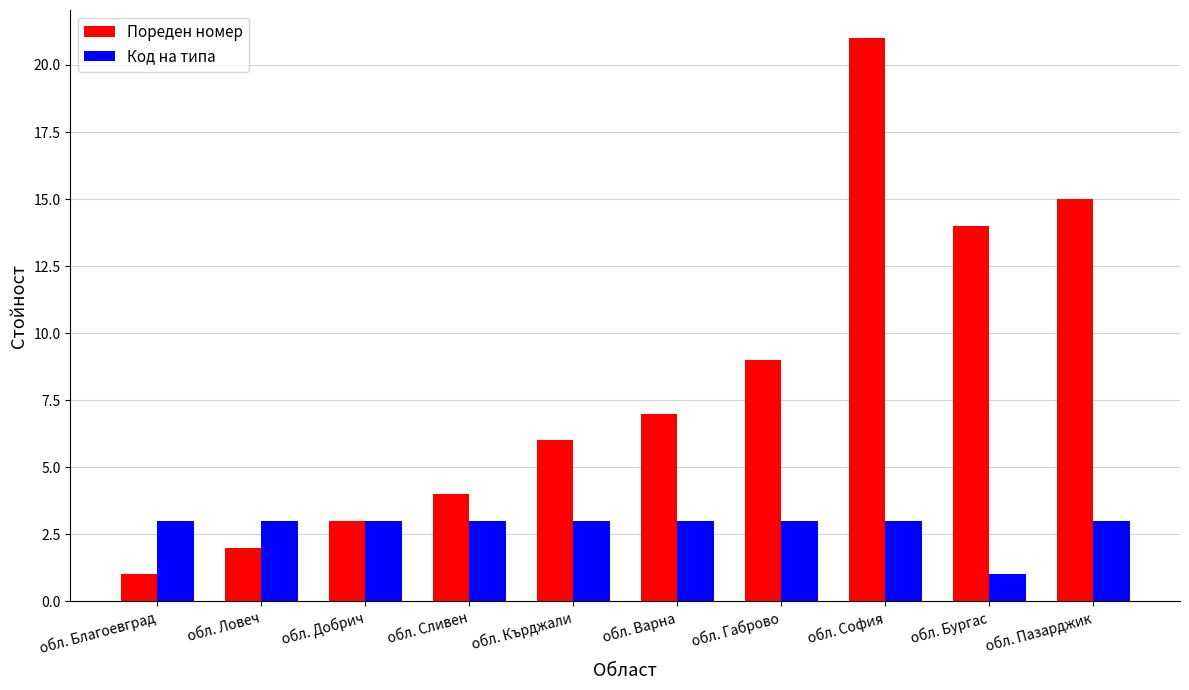

How many groups of bars are there?

10